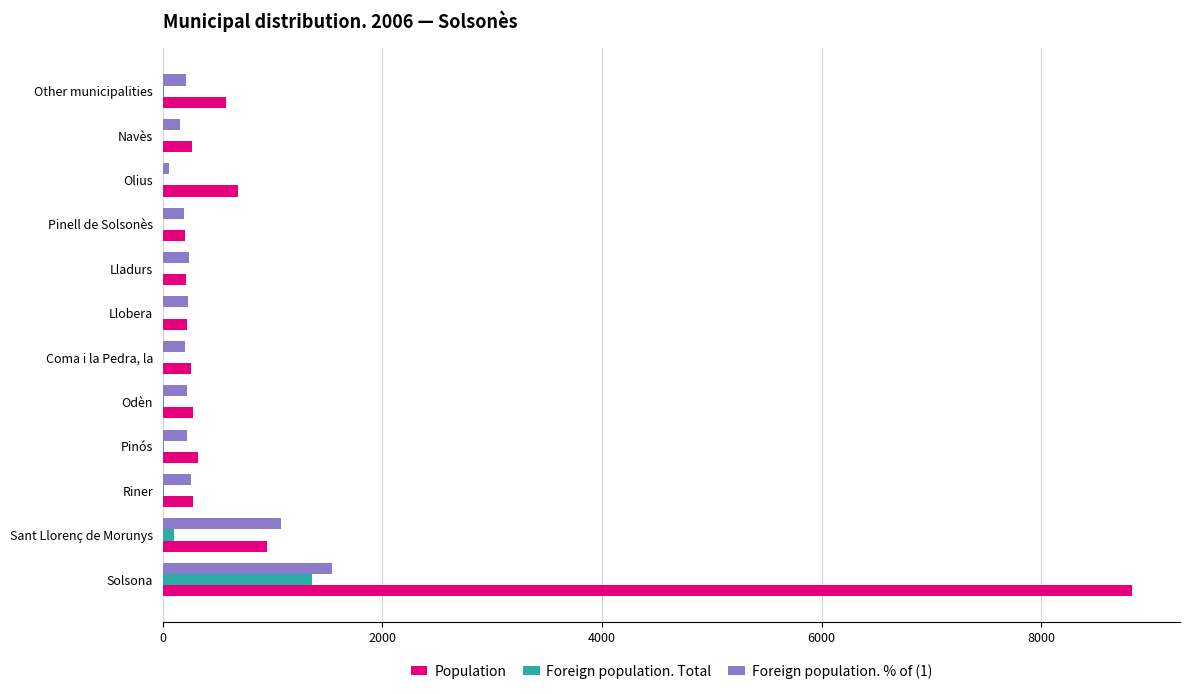

Count the number of categories in the chart.

12